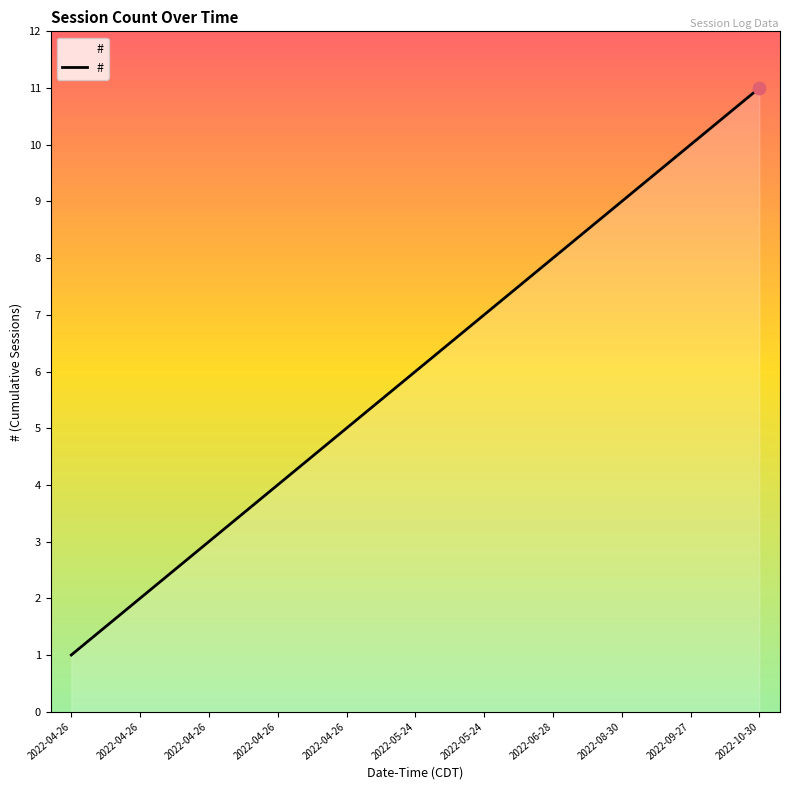

Does the chart have visible grid lines?

No